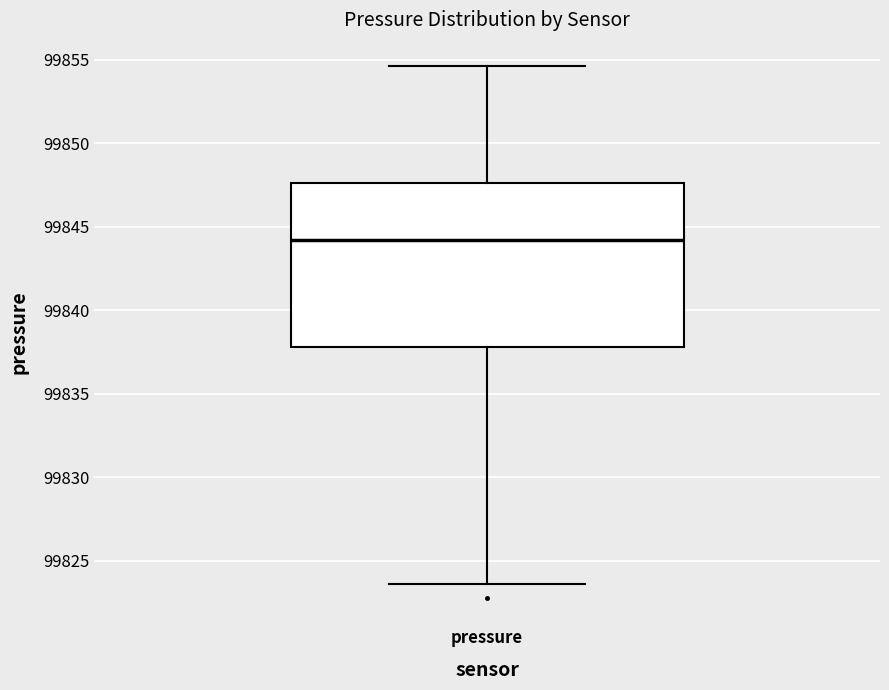

Read this box plot against the y-axis: the position of the median line, the range covered by the box, and the ends of both whiskers. The values are not printed on the chart, so give them approximately, as read against the axis.

median 99844.0, box 99838.0 to 99847.5, whiskers 99823.5 to 99854.5